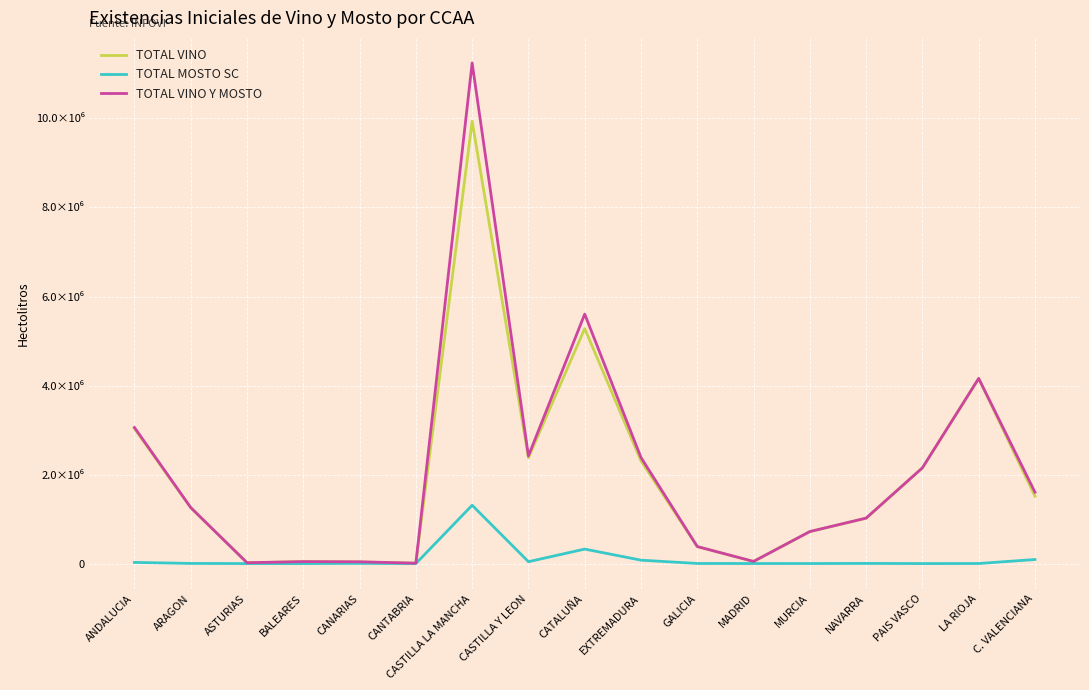

What are all the series names shown in the legend?

TOTAL VINO, TOTAL MOSTO SC, TOTAL VINO Y MOSTO